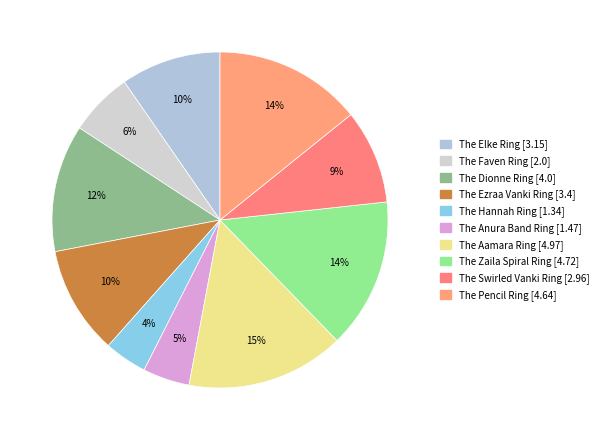

Rank the categories by value from highest to lowest.

The Aamara Ring, The Zaila Spiral Ring, The Pencil Ring, The Dionne Ring, The Ezraa Vanki Ring, The Elke Ring, The Swirled Vanki Ring, The Faven Ring, The Anura Band Ring, The Hannah Ring